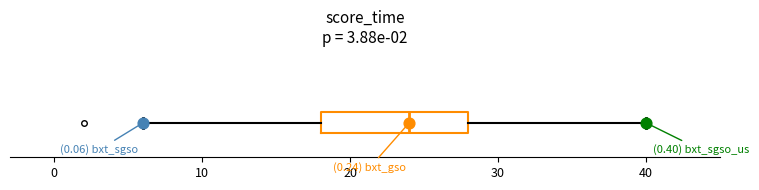

Read this box plot against the x-axis: the position of the median line, the range covered by the box, and the ends of both whiskers. The values are not printed on the chart, so give them approximately, as read against the axis.

median 24, box 18 to 28, whiskers 6 to 40